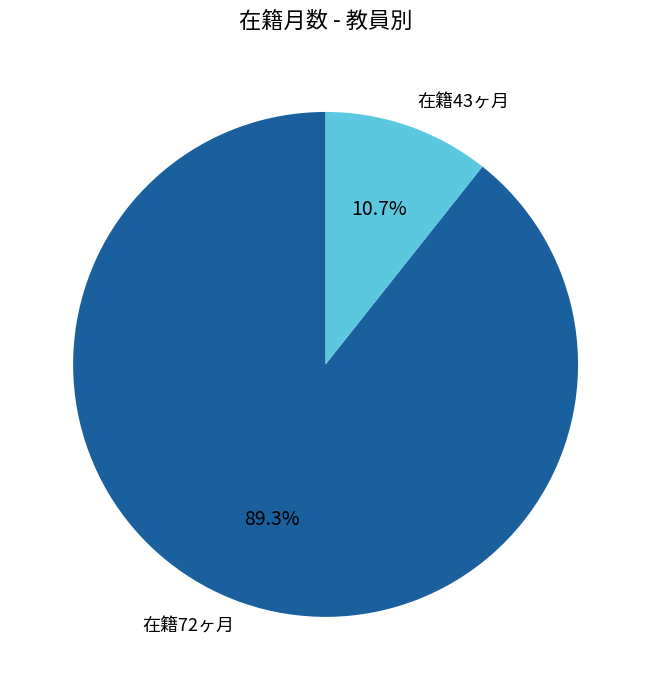

Which slice is the largest?

在籍72ヶ月